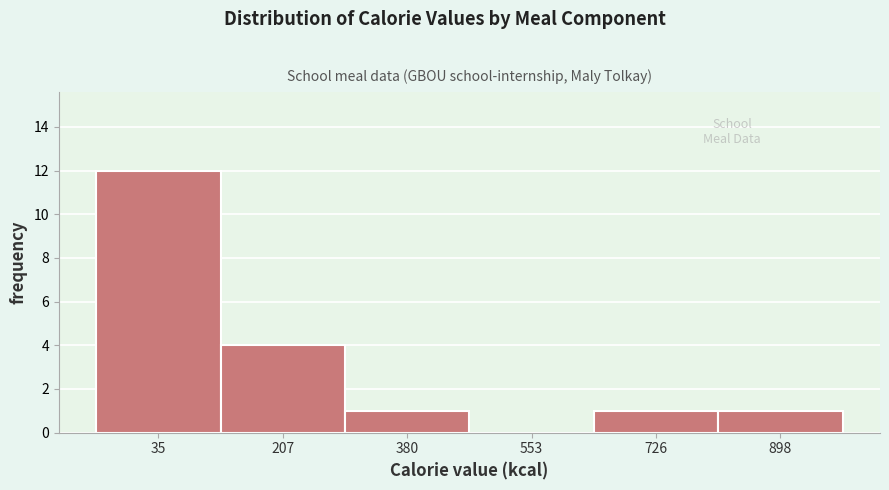

Reading left to right, what are all the values shown in this chart?

35=12	207=4	380=1	553=0	726=1	898=1